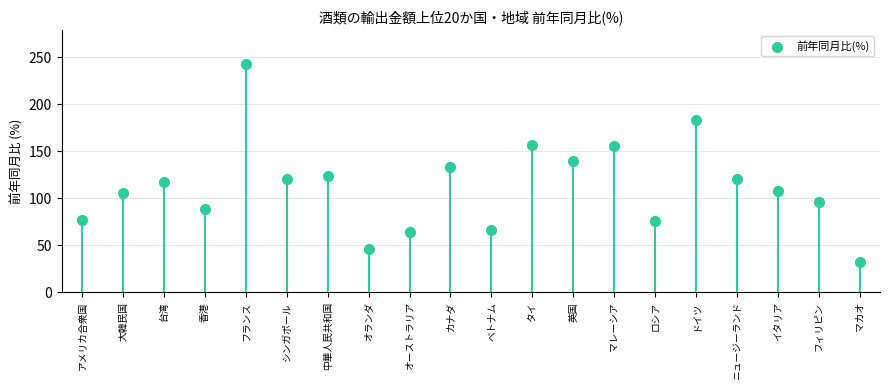

Count the number of points in this scatter plot.

20